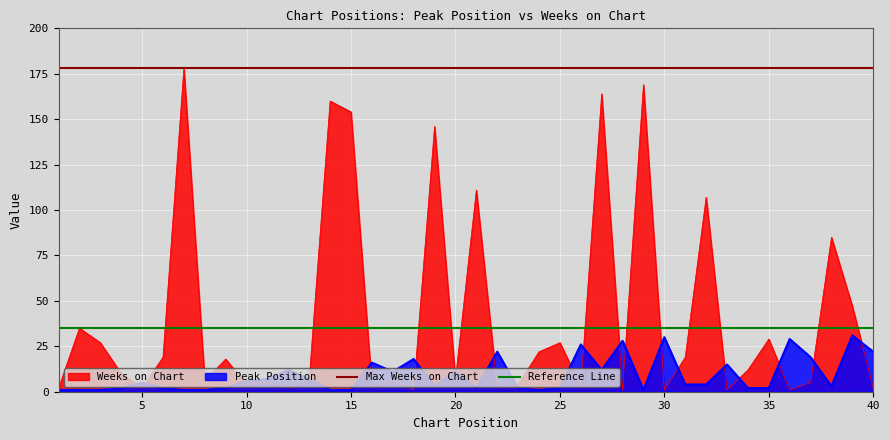

What is the value of the Reference Line point at the 2nd from the left?

35